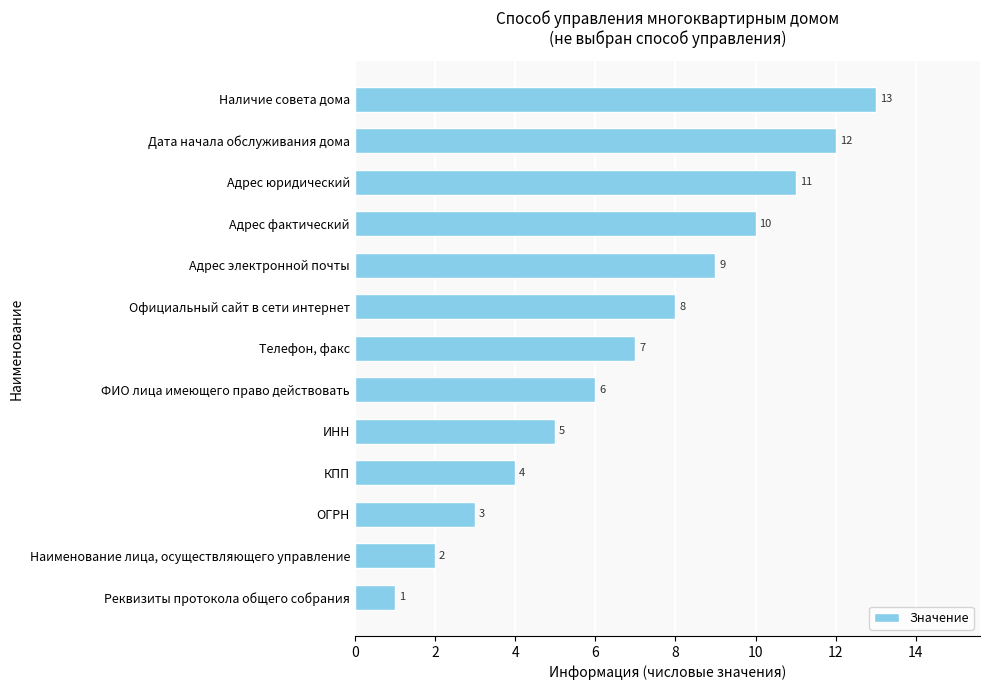

How many data points are less than 7?

6